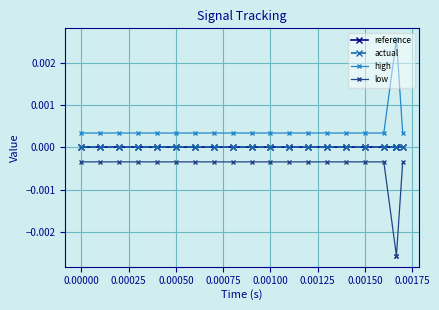

Which series has the widest spread of values?

high